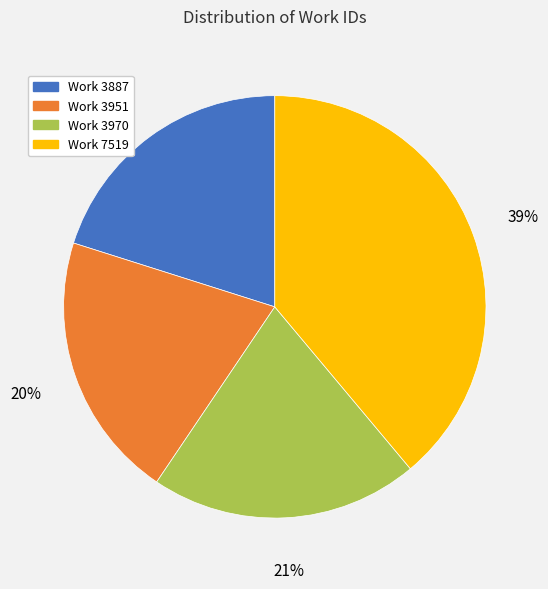

To the nearest percent, what percentage of the pie is Work 3970?

21%